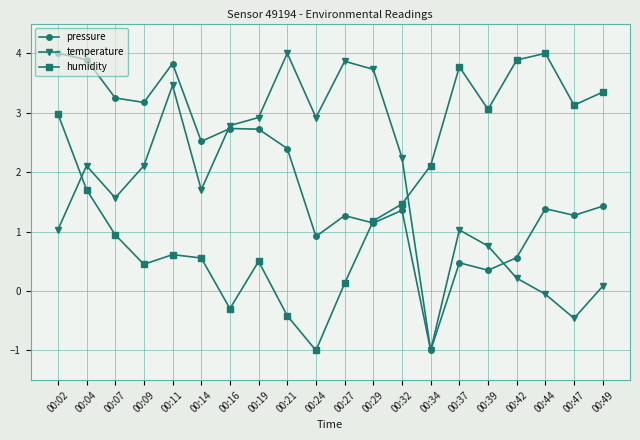

What are all the series names shown in the legend?

pressure, temperature, humidity